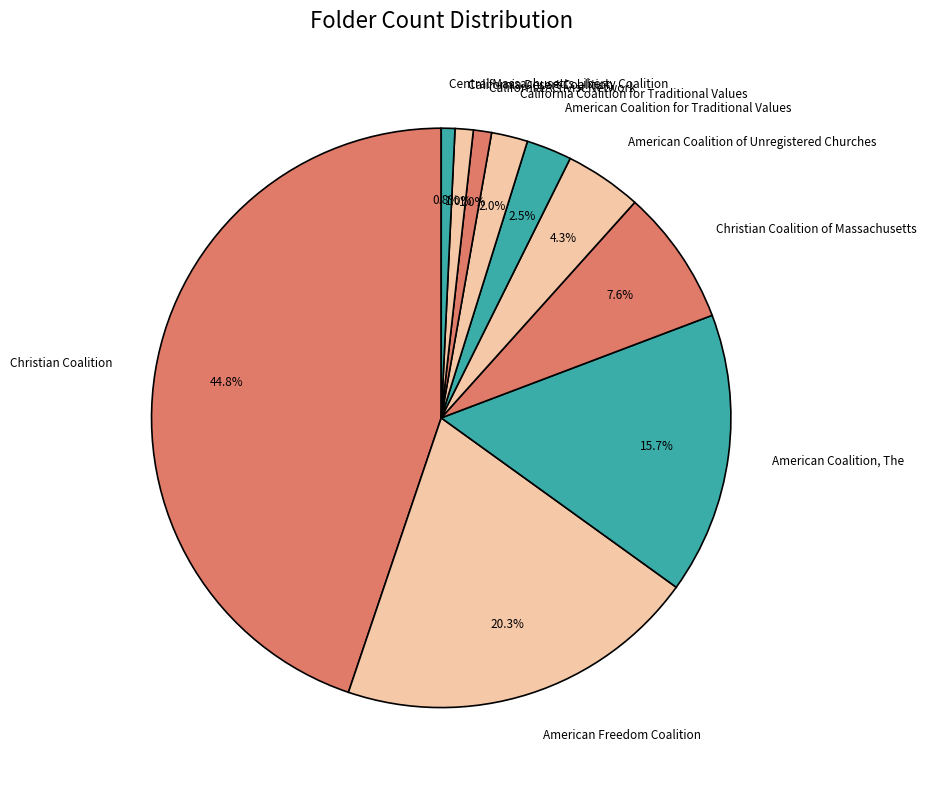

How many segments does this pie chart have?

10